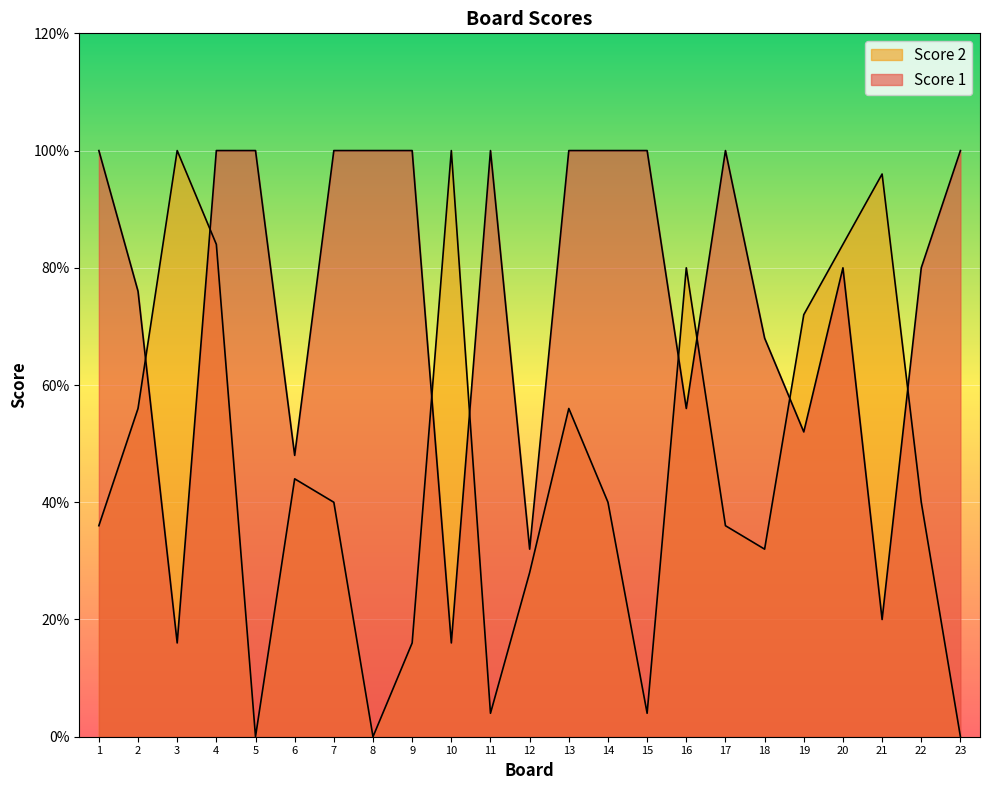

How many data points in Score 2 are less than 10?

10